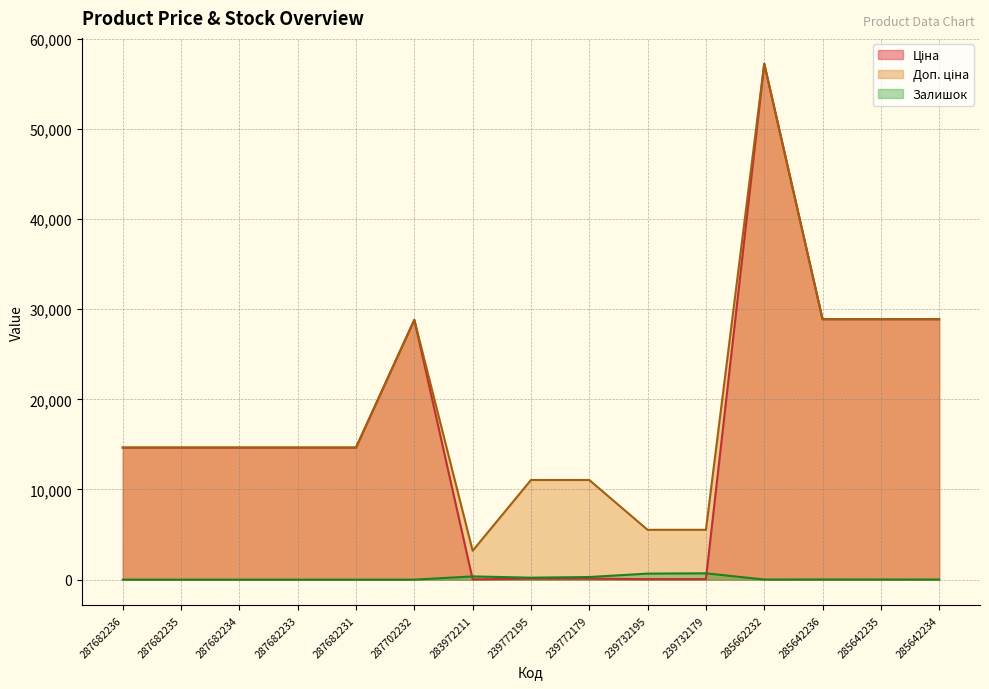

Is it true that Залишок equals 347.9 at 287682234?

False